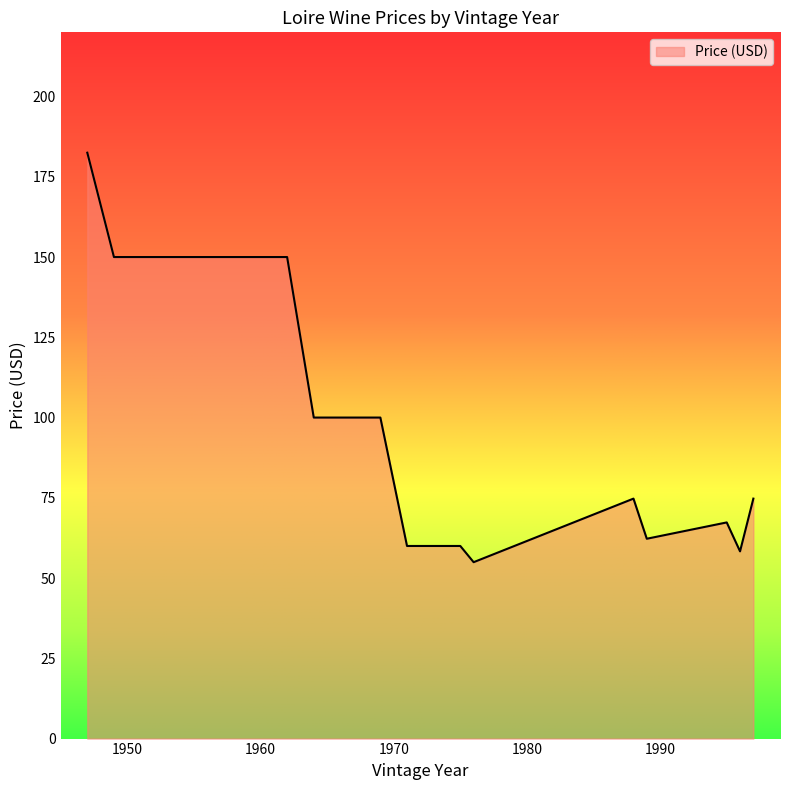

What is the minimum value shown in the chart?

55.0